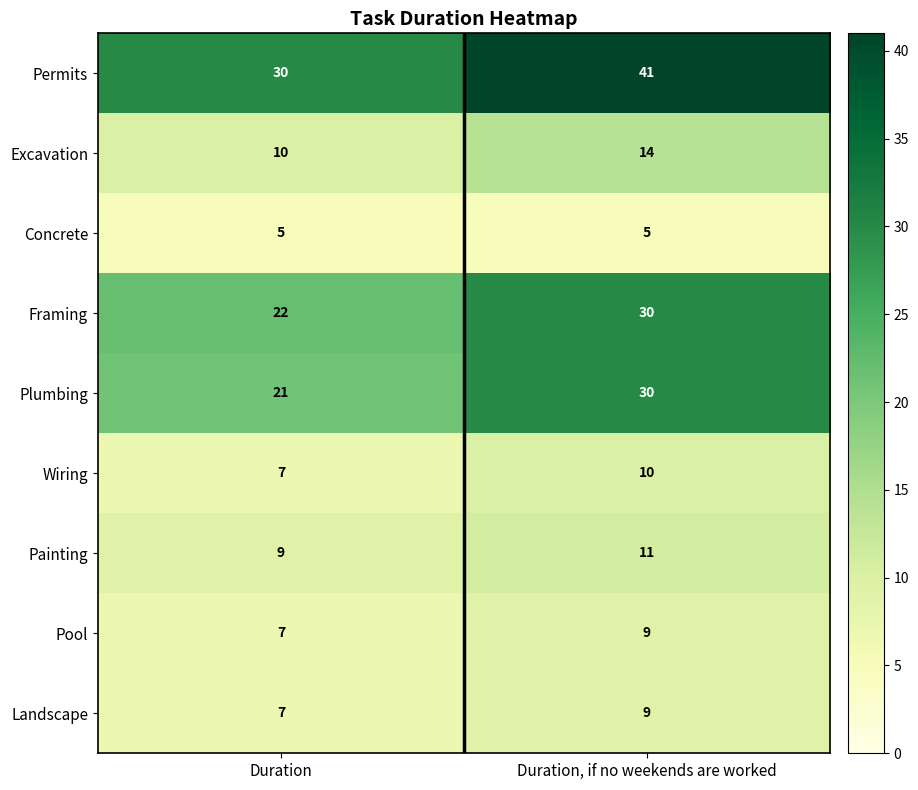

Reading left to right, list all the values displayed in this chart.

Permits: 30	41
Excavation: 10	14
Concrete: 5	5
Framing: 22	30
Plumbing: 21	30
Wiring: 7	10
Painting: 9	11
Pool: 7	9
Landscape: 7	9